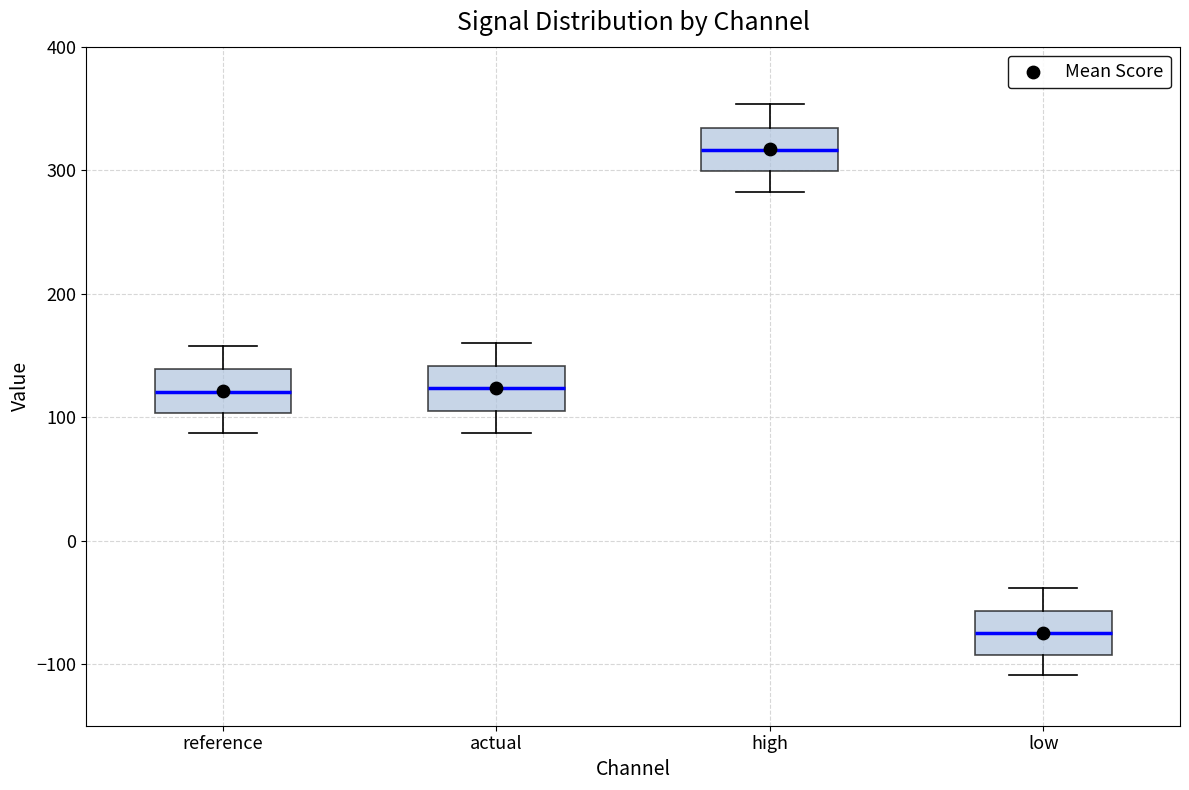

Reading left to right, read every box against the y-axis: the position of its median line, the range the box covers, and the ends of its whiskers. The values are not printed on the chart, so give them approximately, as read against the axis.

reference: median 120, box 100 to 140, whiskers 90 to 160
actual: median 120, box 110 to 140, whiskers 90 to 160
high: median 320, box 300 to 330, whiskers 280 to 350
low: median -80, box -90 to -60, whiskers -110 to -40